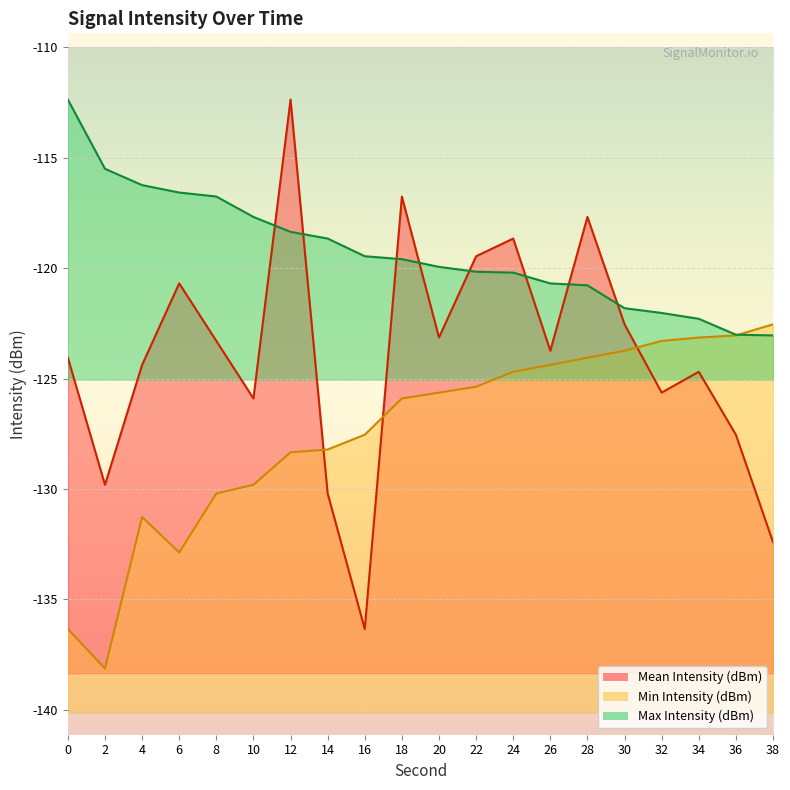

What is the sum of the Mean Intensity (dBm) values at 4 and 18?

-241.1